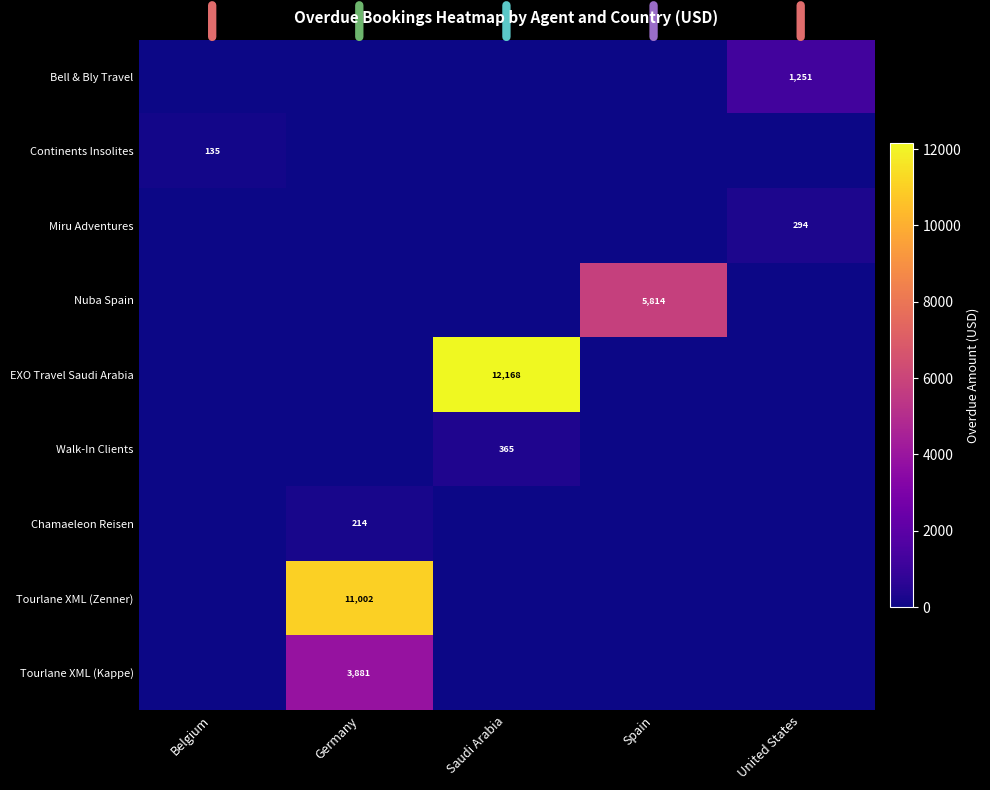

The value of Chamaeleon Reisen at Germany is 214. True or false?

True